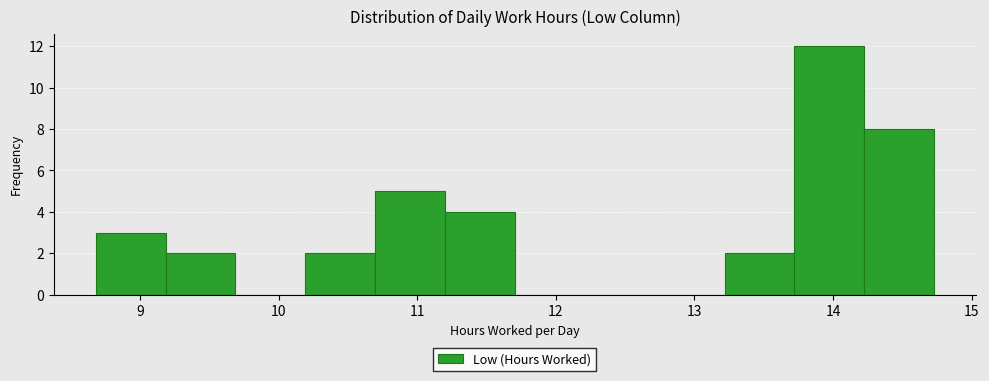

How tall is the bar that spans 13.7 to 14.2 on the x-axis? Neither the bar edges nor the heights are printed on the chart, so give them approximately, as read against the axes.

12